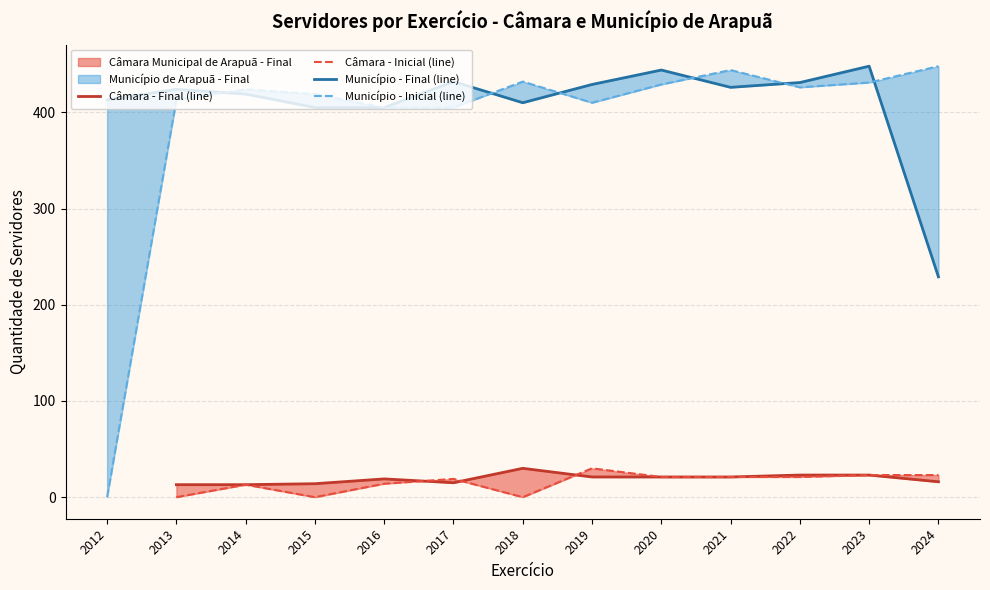

What is the difference between the maximum and minimum values in the Município - Final (line) series?

219.0